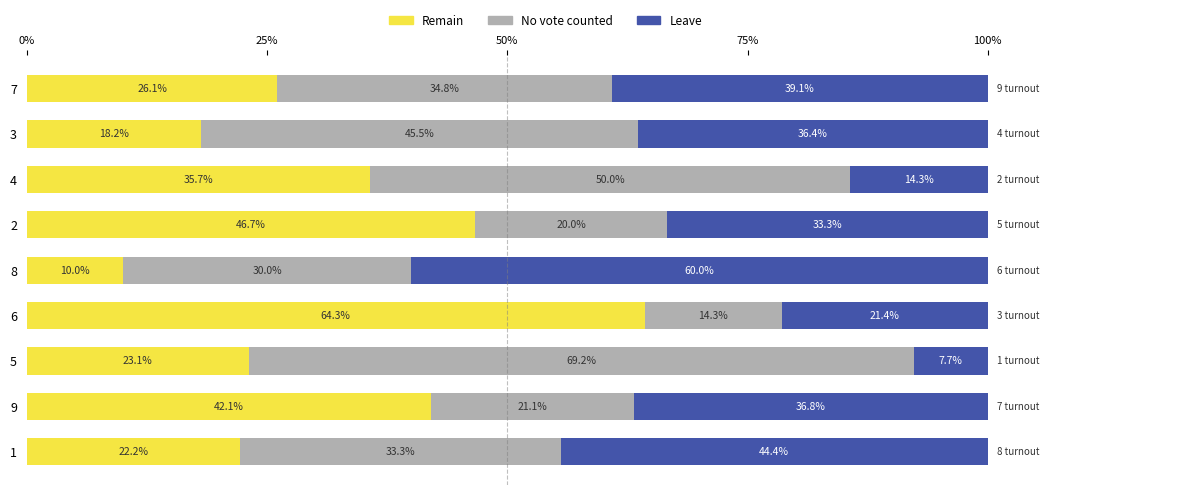

List the labels in order of Remain value, largest first.

6, 2, 9, 4, 7, 5, 1, 3, 8